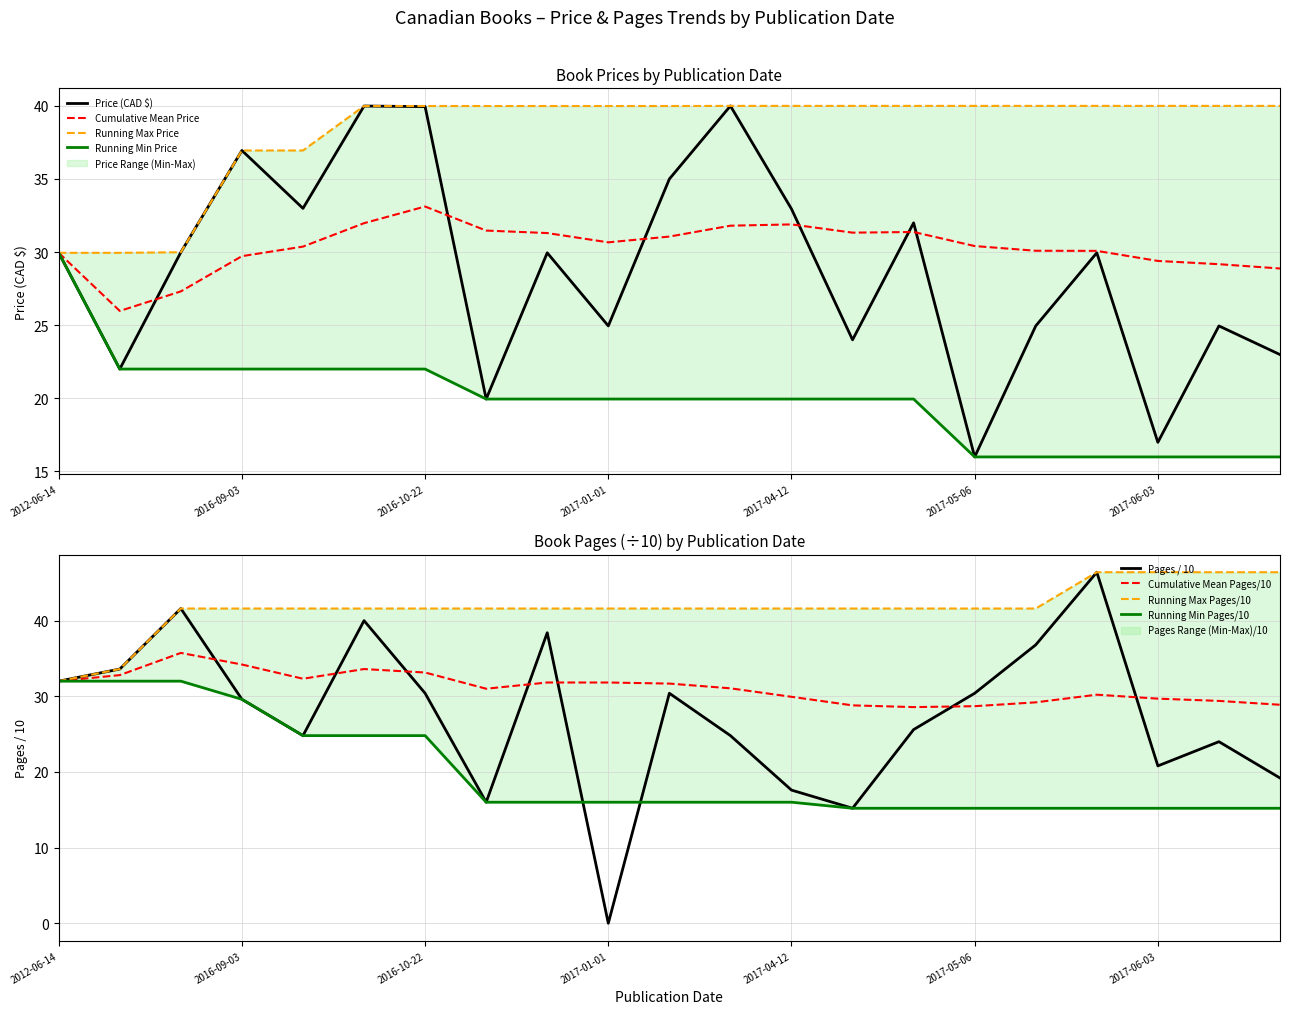

What is the average value of the Price series?

28.9